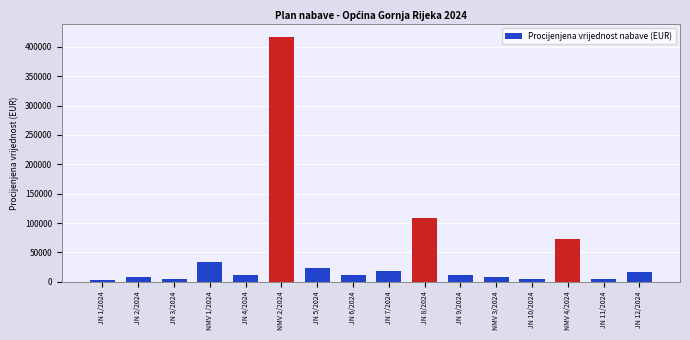

What is the average value?

47340